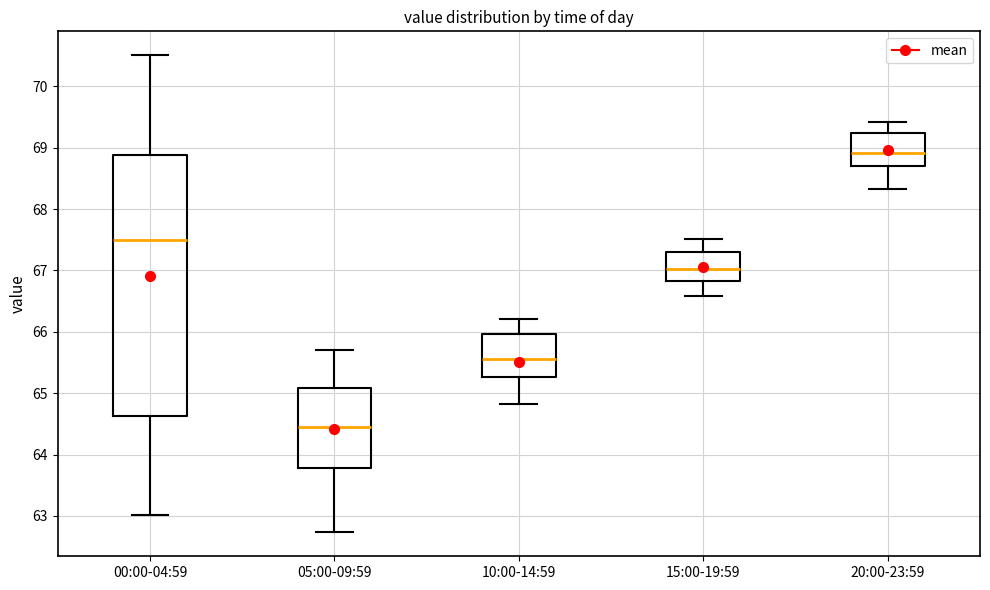

Reading left to right, transcribe this box plot: for each box, give where its median line is, the range the box spans, and where its two whiskers end, as read against the y-axis. The values are not printed on the chart, so give them approximately, as read against the axis.

00:00-04:59: median 67.5, box 64.6 to 68.9, whiskers 63.0 to 70.5
05:00-09:59: median 64.5, box 63.8 to 65.1, whiskers 62.7 to 65.7
10:00-14:59: median 65.6, box 65.3 to 66.0, whiskers 64.8 to 66.2
15:00-19:59: median 67.0, box 66.8 to 67.3, whiskers 66.6 to 67.5
20:00-23:59: median 68.9, box 68.7 to 69.2, whiskers 68.3 to 69.4